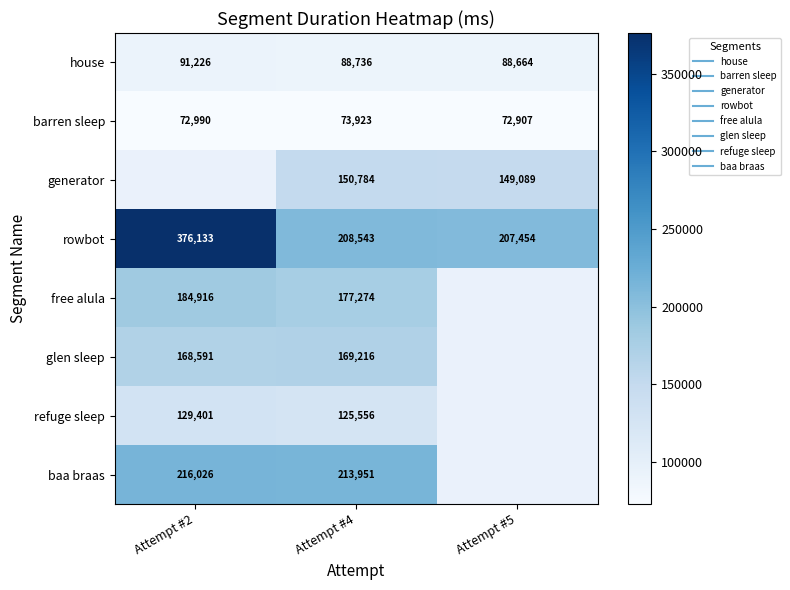

Is the value of free alula at Attempt #5 greater than the value of generator at Attempt #2?

No